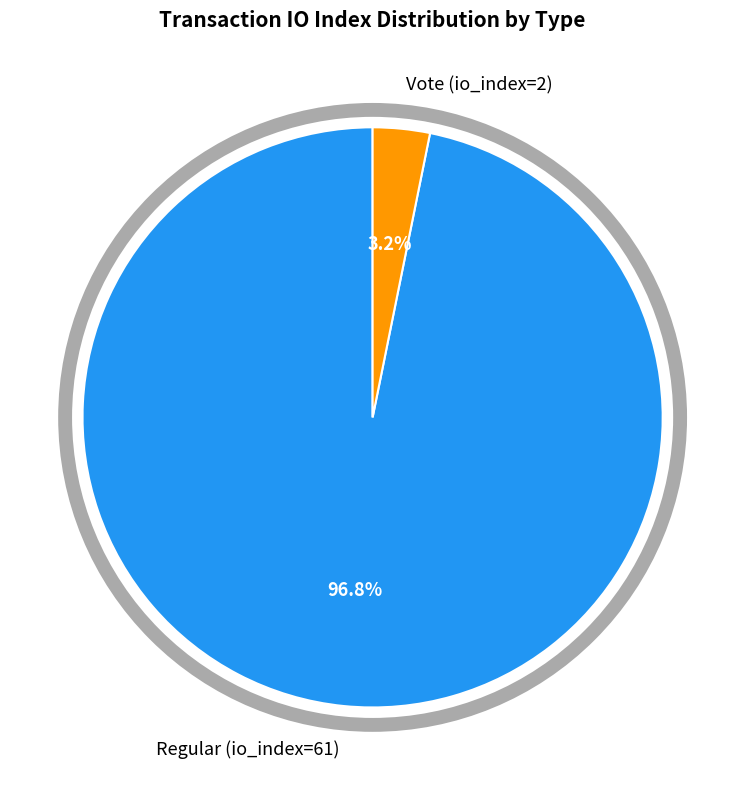

Which category has the biggest portion of the pie?

Regular (io_index=61)